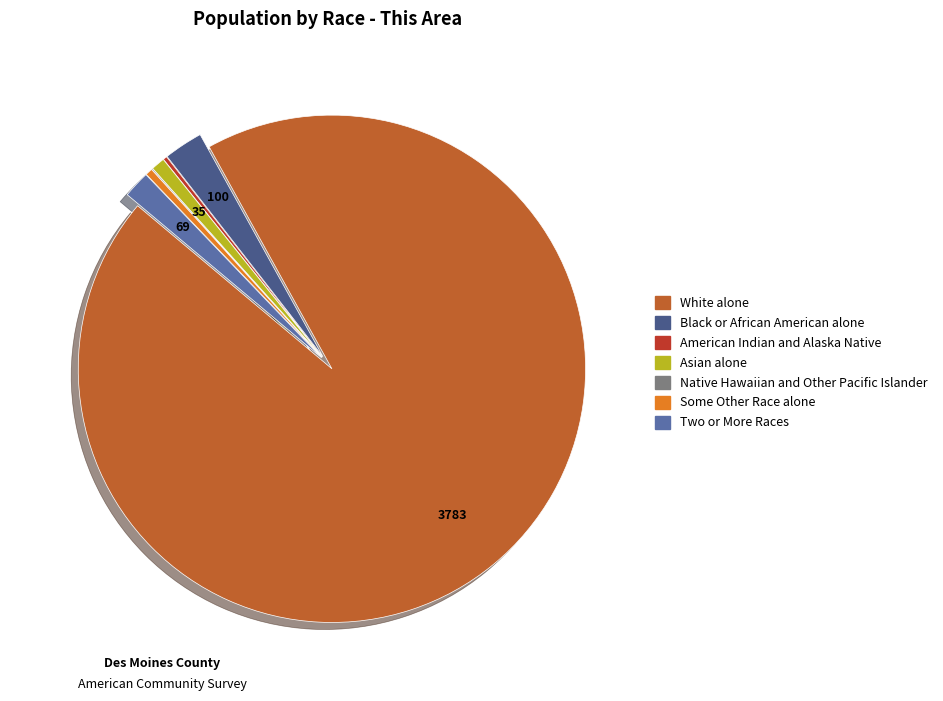

True or false: Some Other Race alone accounts for 0% of the total.

True